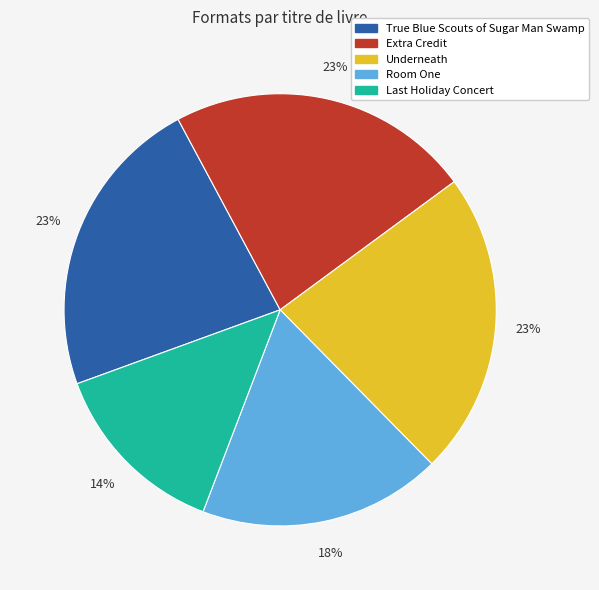

Is it true that Extra Credit is 13% of the pie?

False